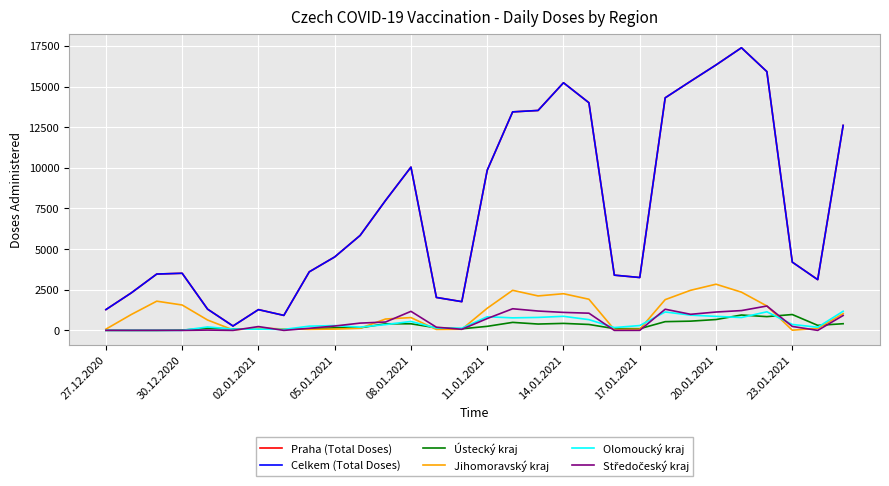

Reading left to right, transcribe all the data shown in this chart.

Praha (Total Doses): 1277	2307	3465	3513	1306	269	1277	922	3601	4517	5839	7991	10042	2026	1767	9851	13440	13527	15231	14003	3397	3252	14304	15323	16327	17384	15917	4198	3121	12607
Celkem (Total Doses): 1277	2307	3465	3513	1306	269	1277	922	3601	4517	5839	7991	10042	2026	1767	9851	13440	13527	15231	14003	3397	3252	14304	15323	16327	17384	15917	4198	3121	12607
Ústecký kraj: 2	1	0	17	128	90	93	77	90	159	157	406	405	158	97	249	492	390	430	364	109	102	537	568	667	945	846	975	309	410
Jihomoravský kraj: 75	977	1796	1561	637	31	138	88	64	80	131	699	787	58	69	1362	2465	2119	2256	1916	50	68	1891	2466	2840	2351	1502	12	126	1031
Olomoucký kraj: 1	0	0	0	211	79	78	61	259	295	202	356	549	144	132	837	771	797	865	661	174	297	1134	938	861	792	1143	365	194	1176
Středočeský kraj: 2	0	2	0	18	0	235	0	127	268	447	514	1171	196	67	728	1330	1190	1106	1057	0	2	1301	989	1129	1218	1499	243	0	916